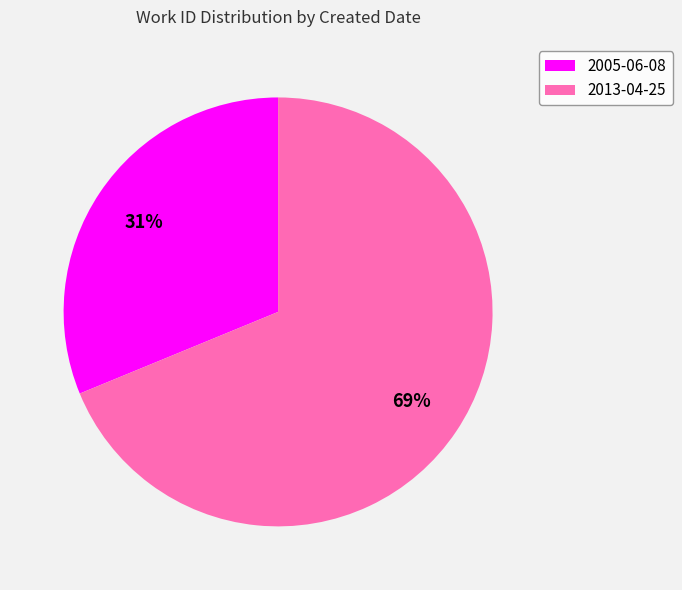

How many segments does this pie chart have?

2